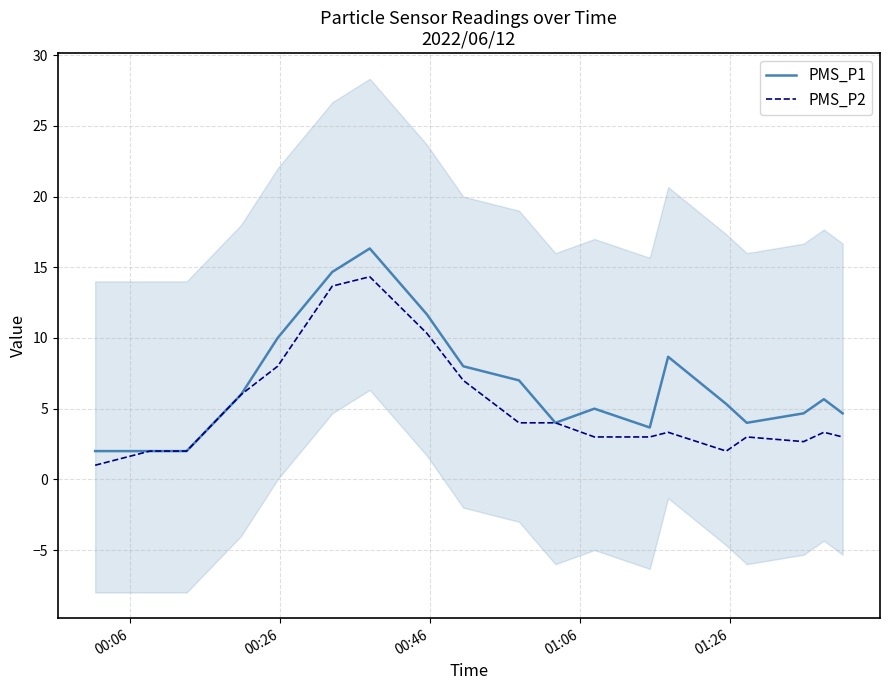

Does the chart display data point markers on the line(s)?

No